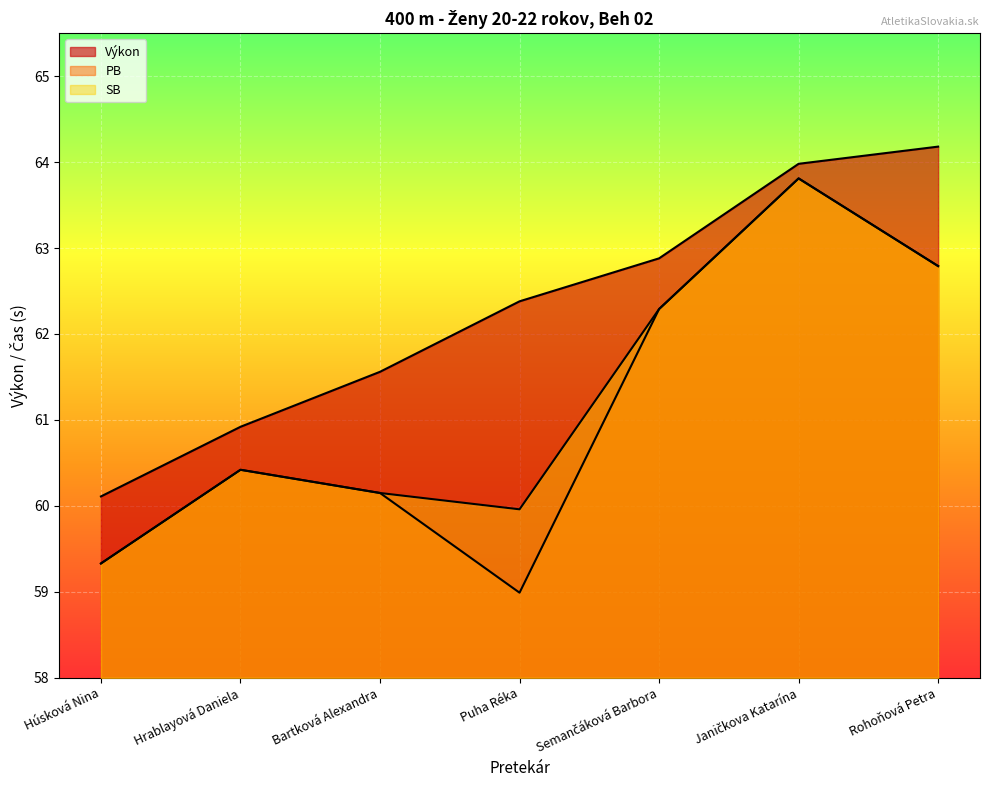

How many values in the Výkon series are below 62?

3